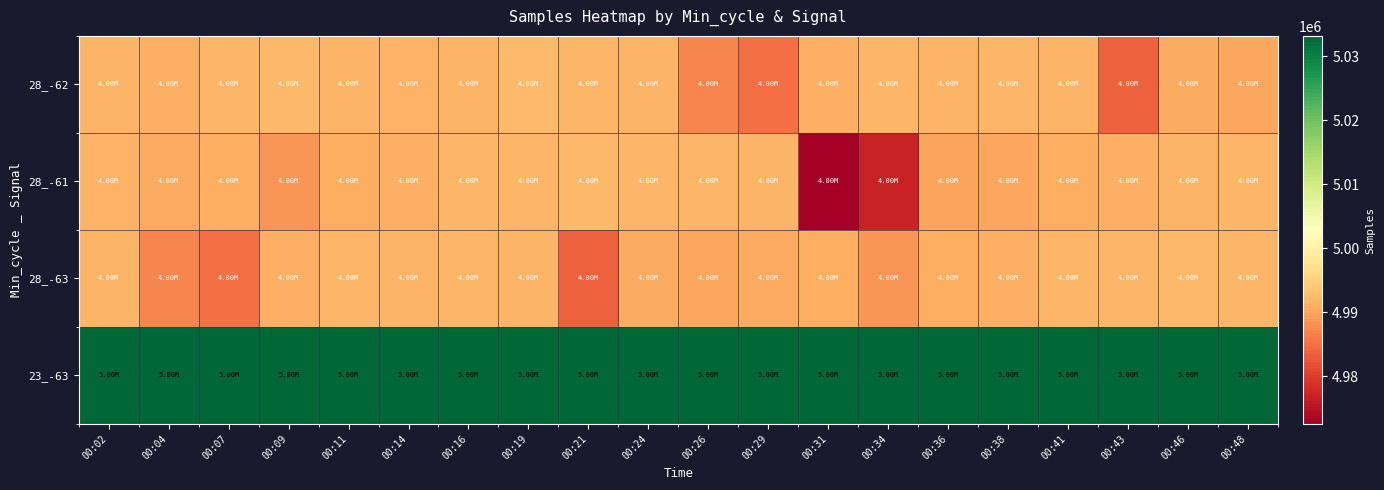

Count the number of categories in the chart.

20